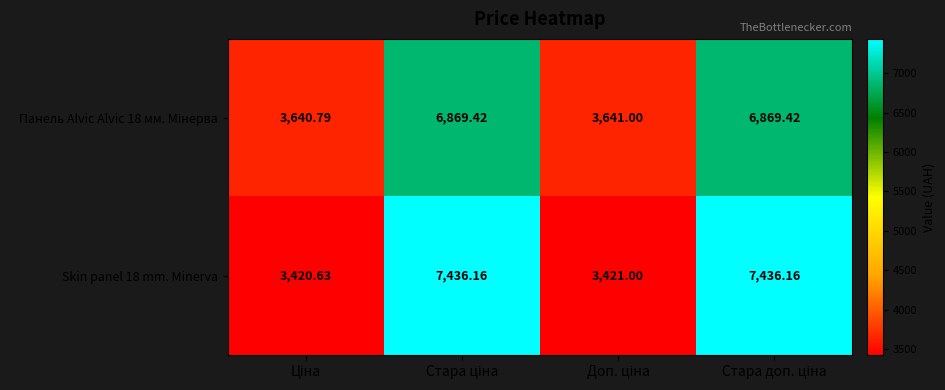

How many data points in Skin panel 18 mm. Minerva are above 7436?

2